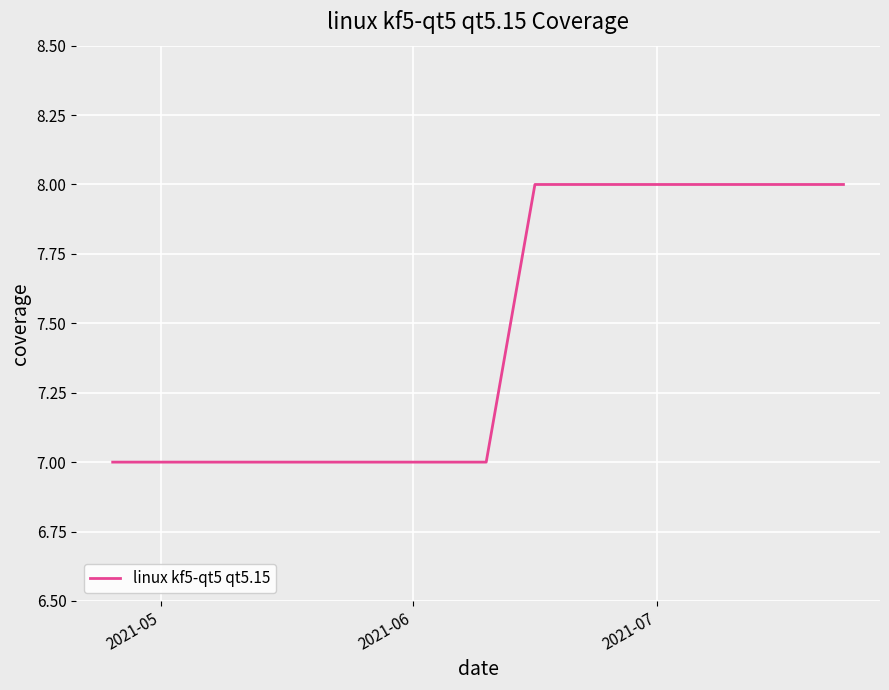

Is this an area chart (filled region under the line)?

No